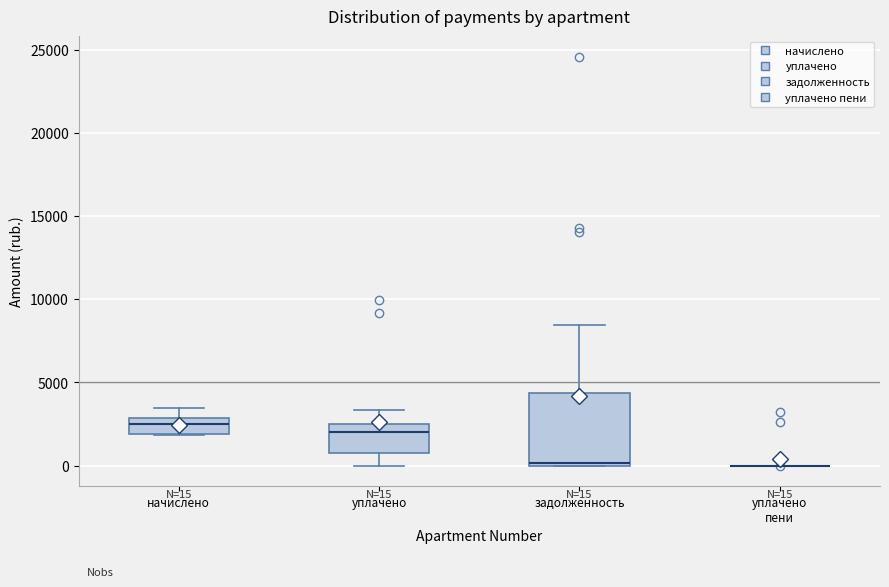

Comparing the boxes themselves (not the whiskers), which one is the tallest?

задолженность